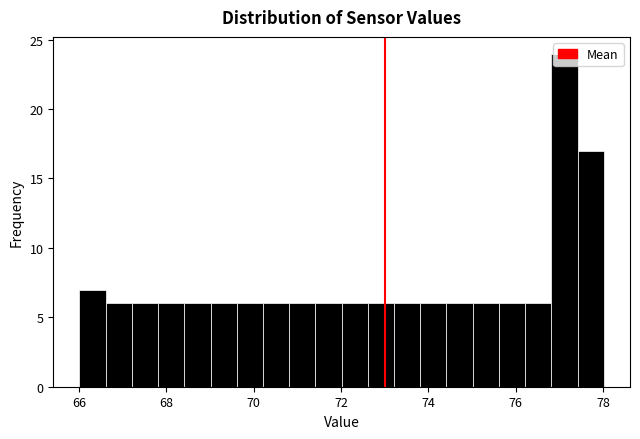

Read against the x-axis, roughly where is the centre of the tallest bar?

77.2